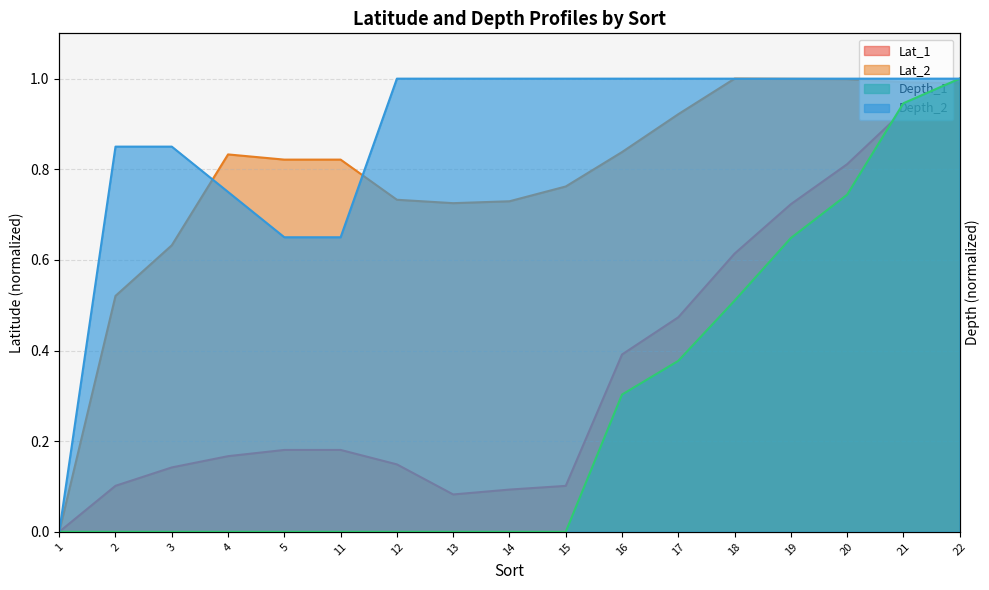

Which series changed the most between 2 and 4?

Lat_2